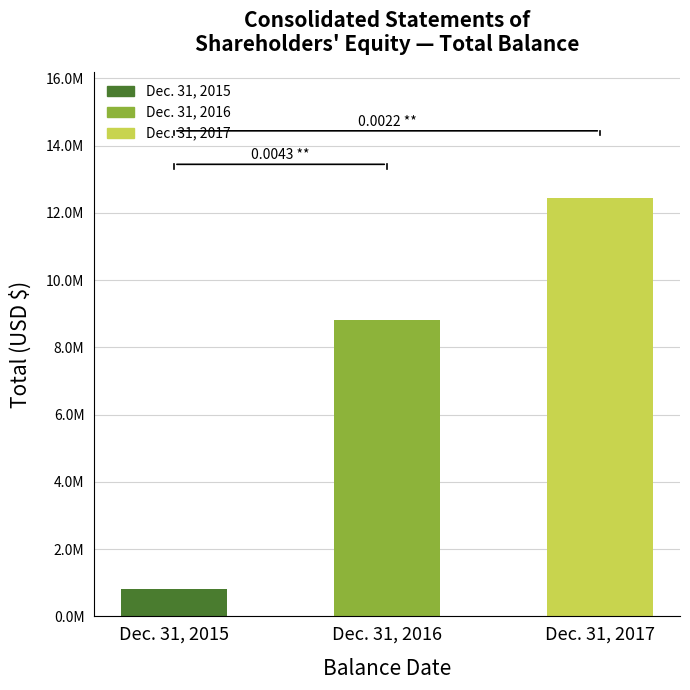

Reading left to right, what are all the values shown in this chart?

818753	8819800	12445456